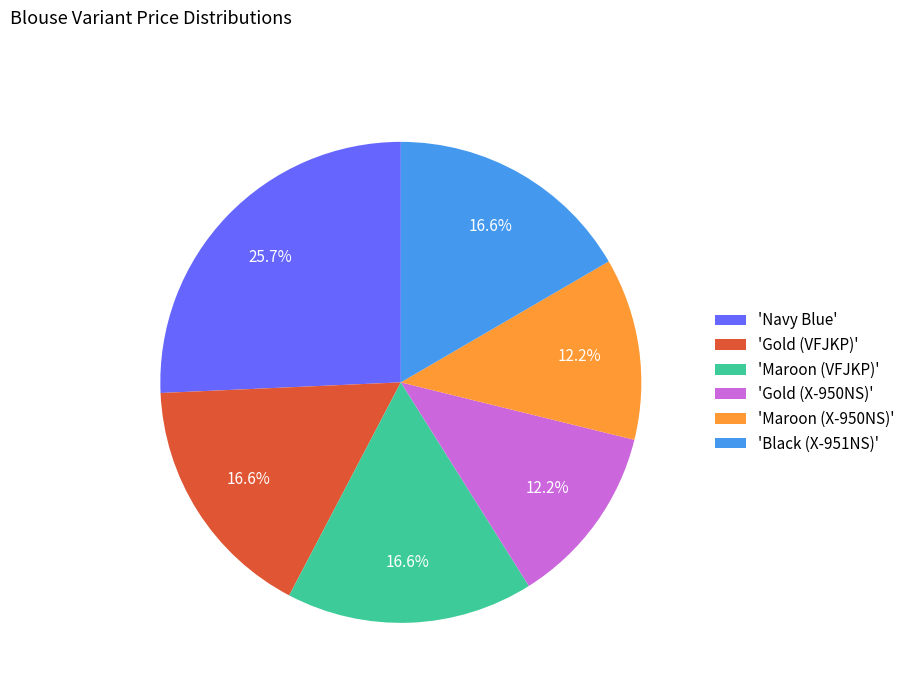

Which category has the biggest portion of the pie?

'Navy Blue'